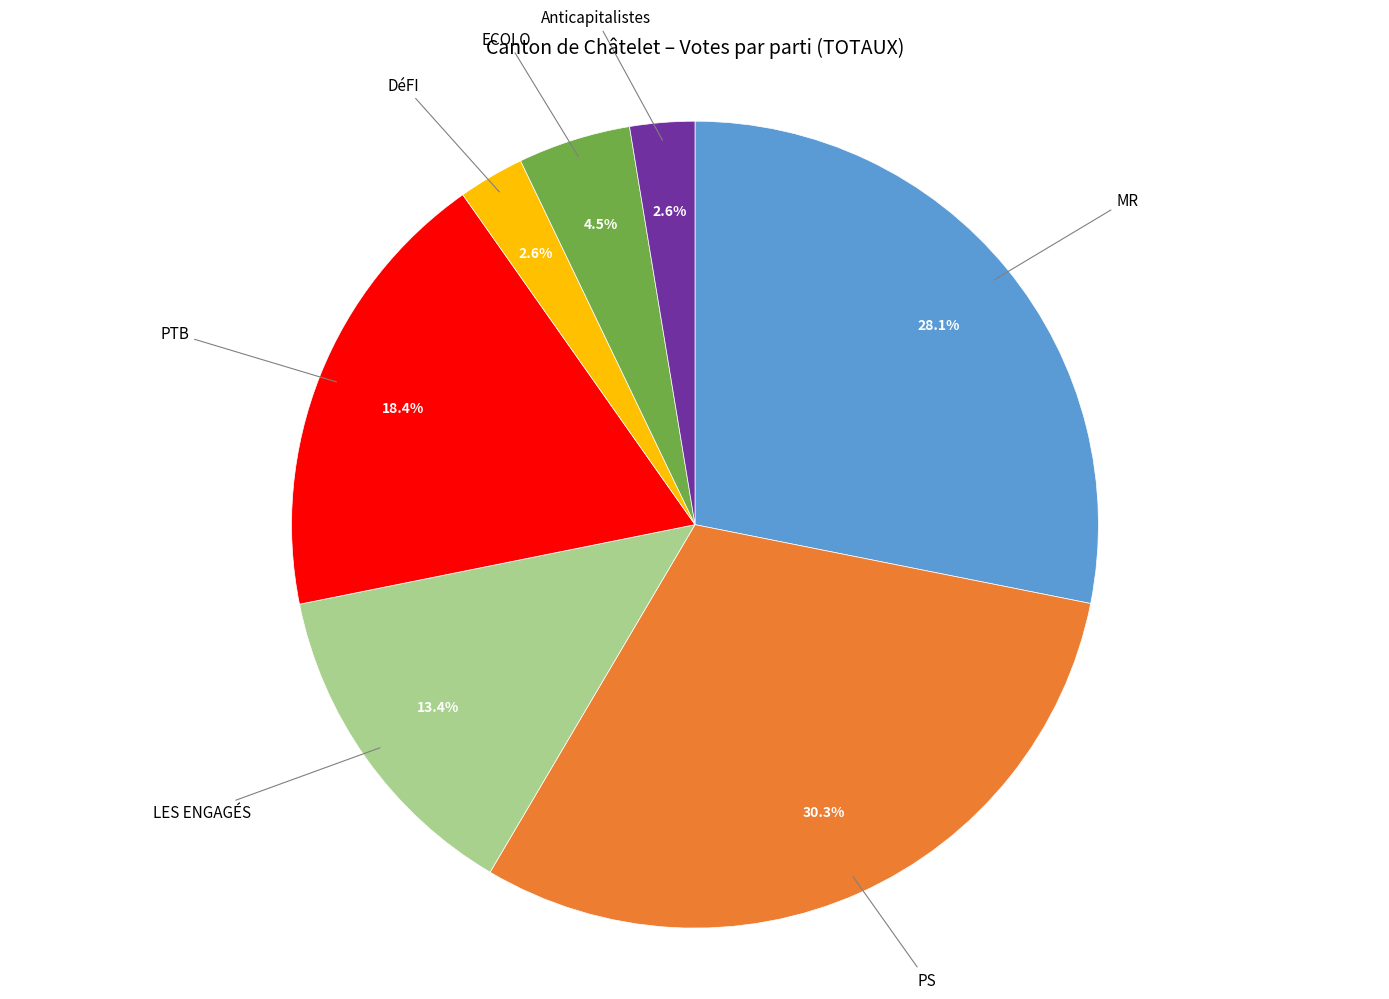

To the nearest percent, what is the difference between the largest and smallest slice percentages?

28%